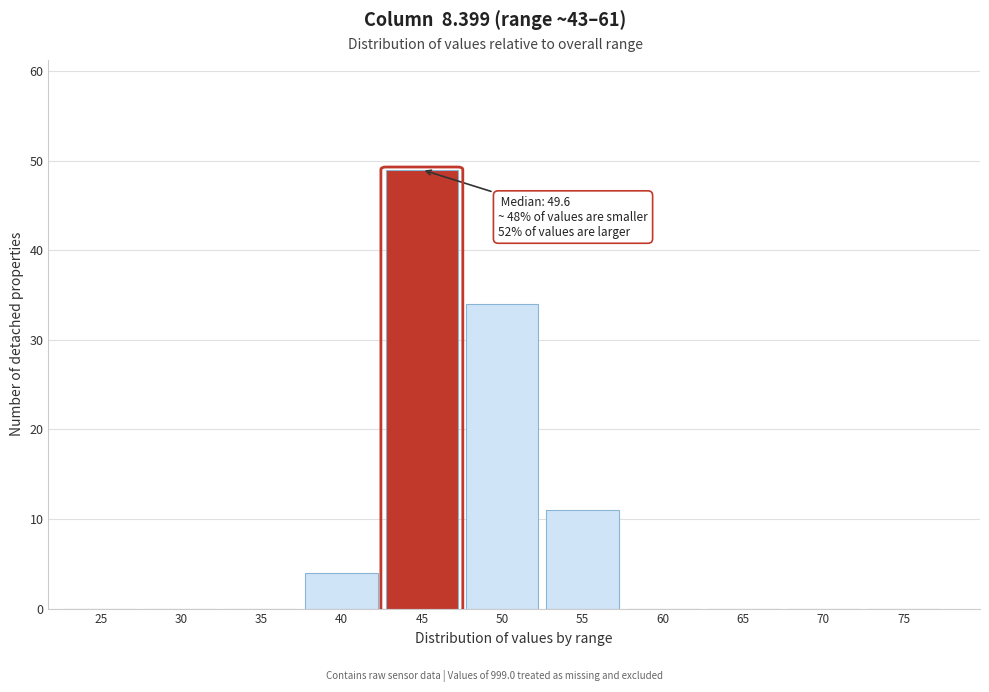

Reading left to right, what are all the values shown in this chart?

25=0	30=0	35=0	40=4	45=49	50=34	55=11	60=0	65=0	70=0	75=0